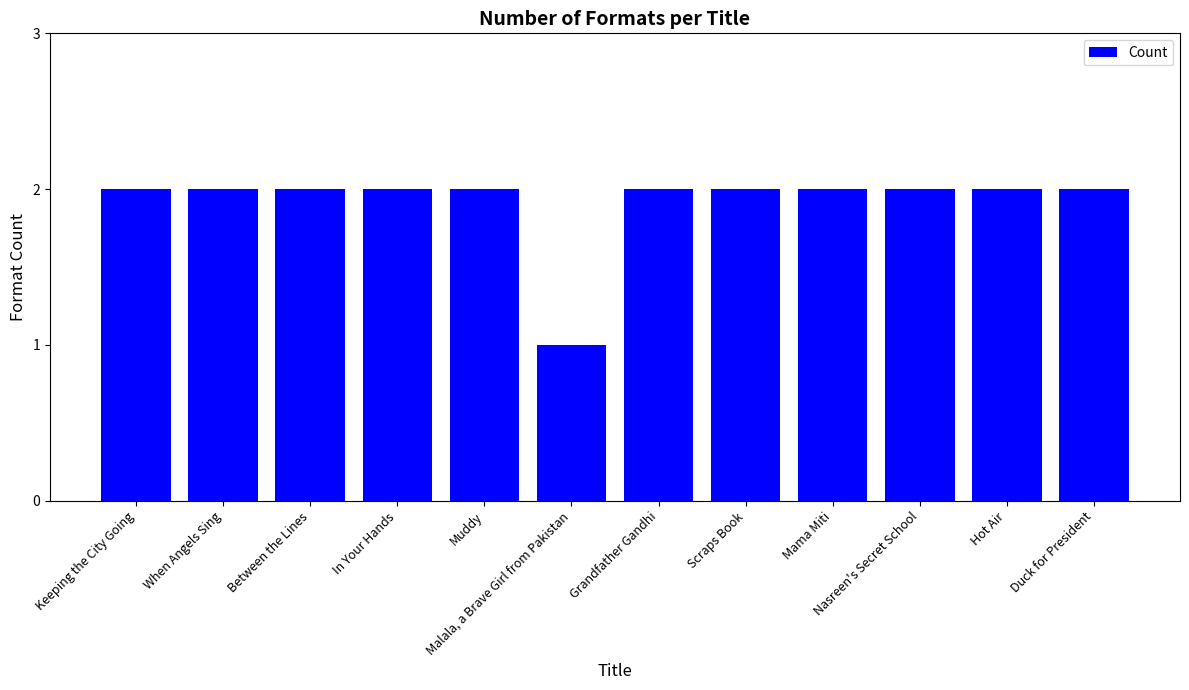

What is the ratio of the value at Scraps Book to the value at Muddy?

1.0